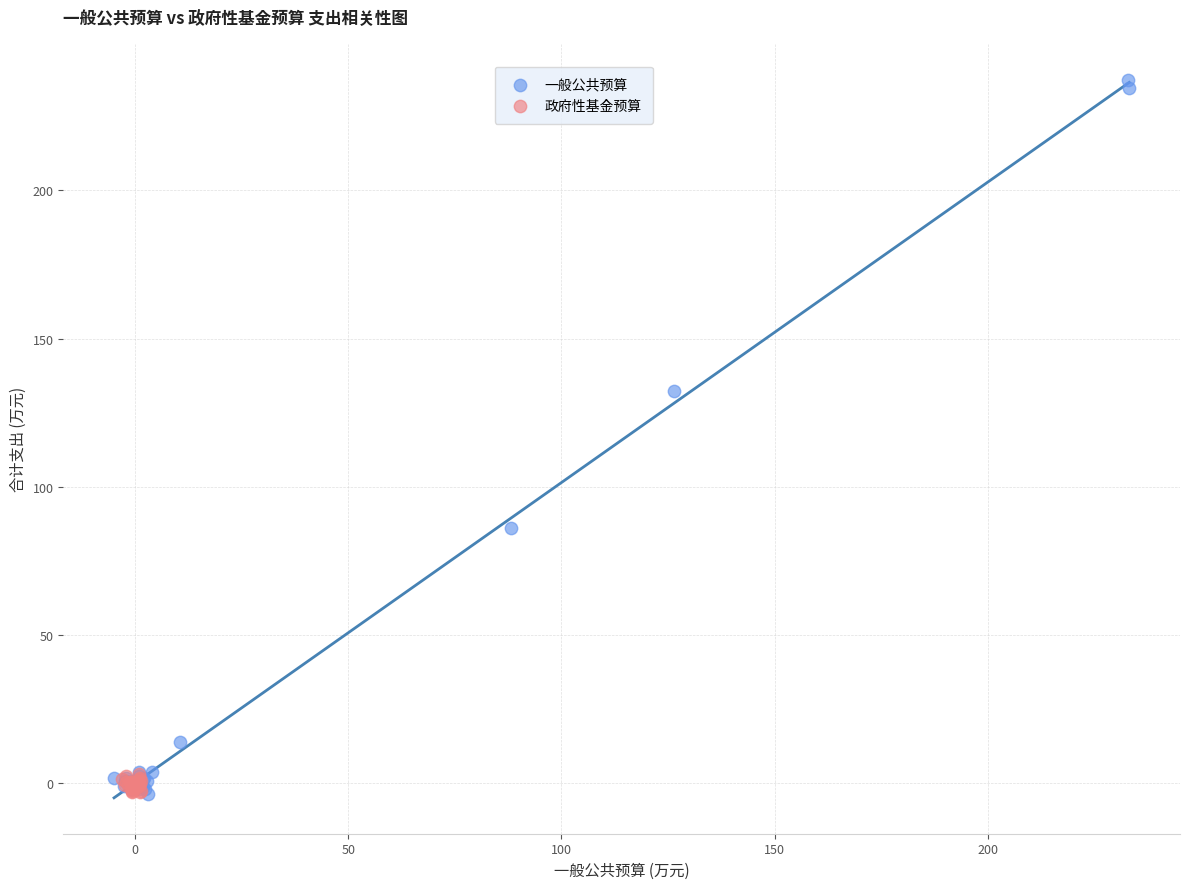

Which series reaches the maximum Y coordinate?

一般公共预算